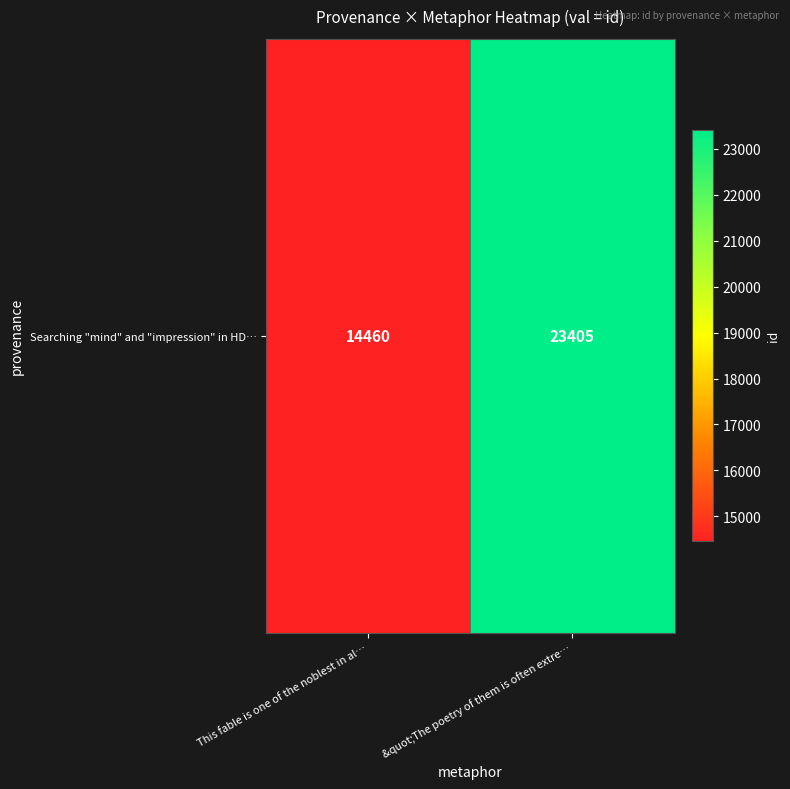

At which category does the chart reach its minimum across all series?

This fable is one of the noblest in al…